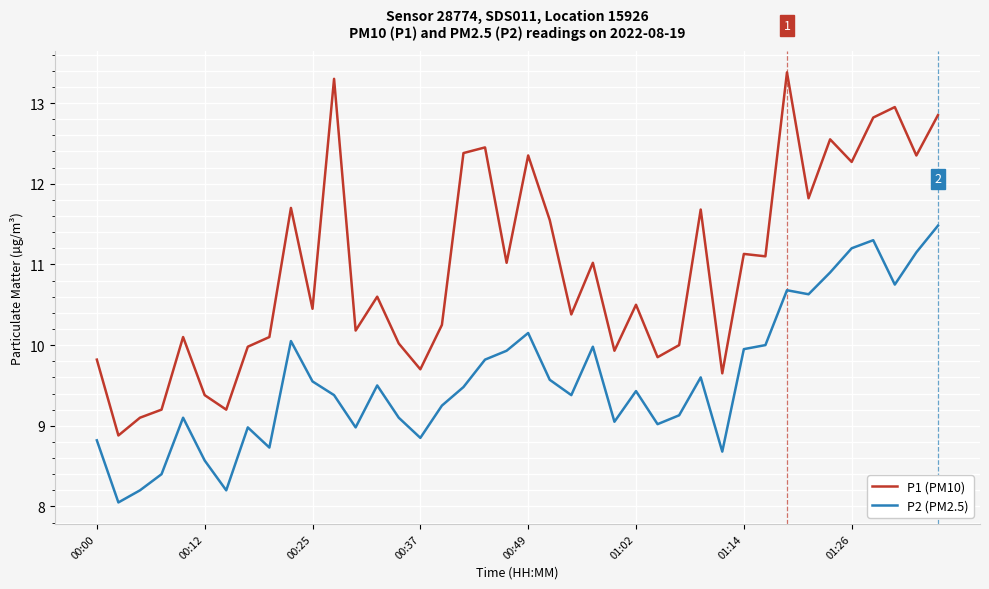

How many series are shown in this chart?

2